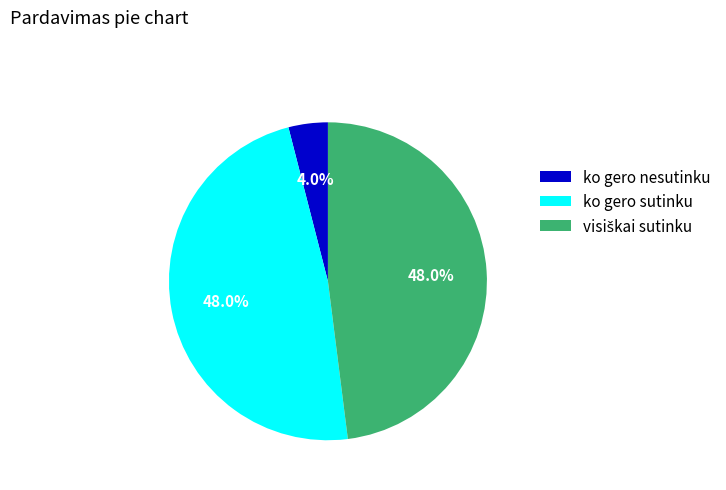

What portion of the pie excludes ko gero sutinku?

52.0%